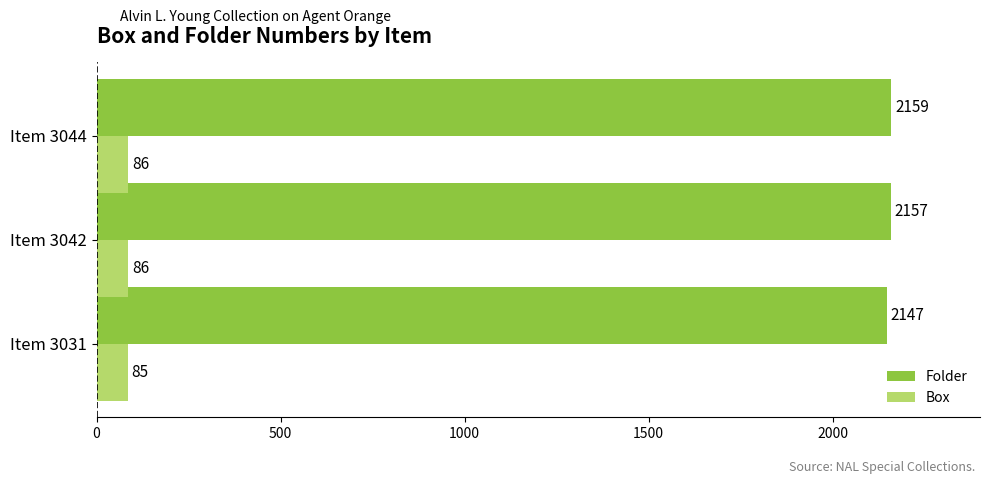

The value of Folder at Item 3044 is 2896. True or false?

False